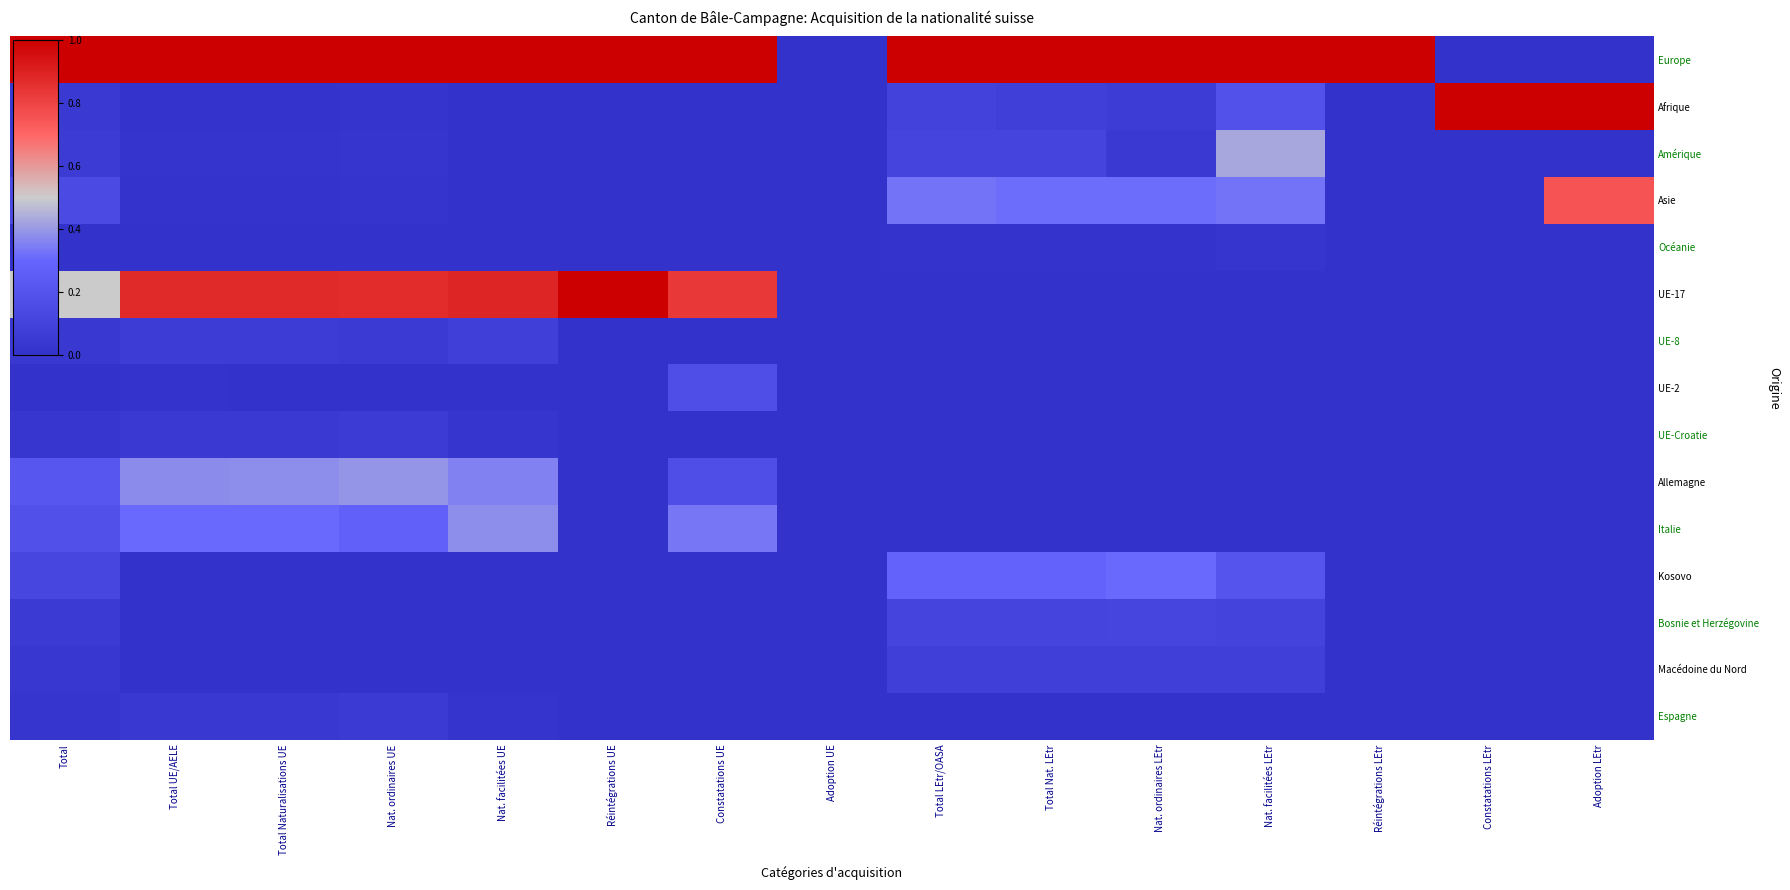

Between Constatations UE and Réintégrations UE, which is larger?

Constatations UE